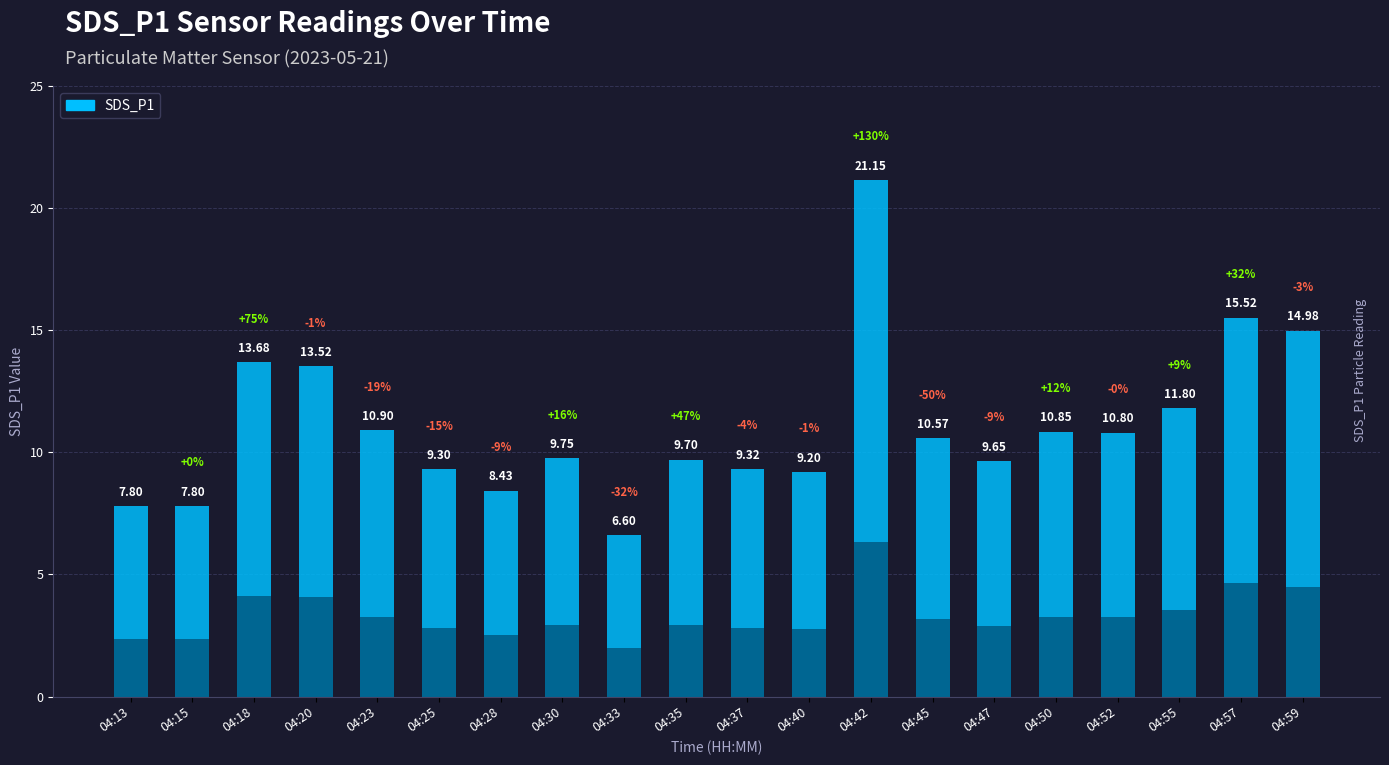

True or false: the data shows 9.7 at 04:35.

True